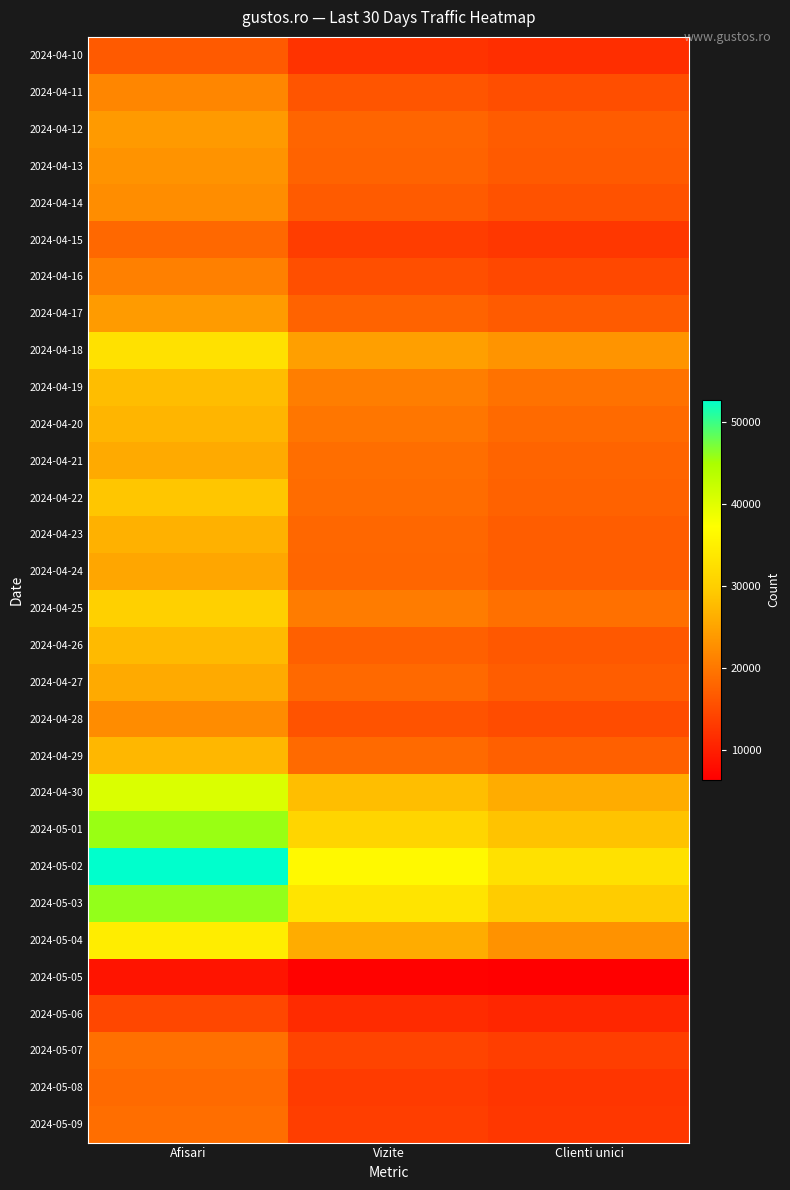

At which category is the sum across all series the highest?

Afisari